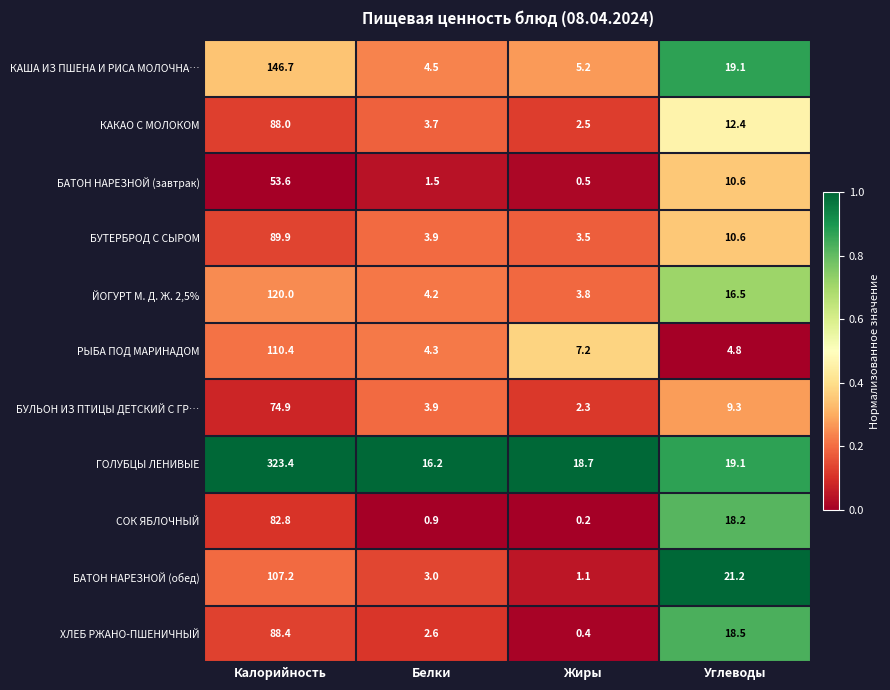

Which series has the largest range (max minus min)?

ГОЛУБЦЫ ЛЕНИВЫЕ